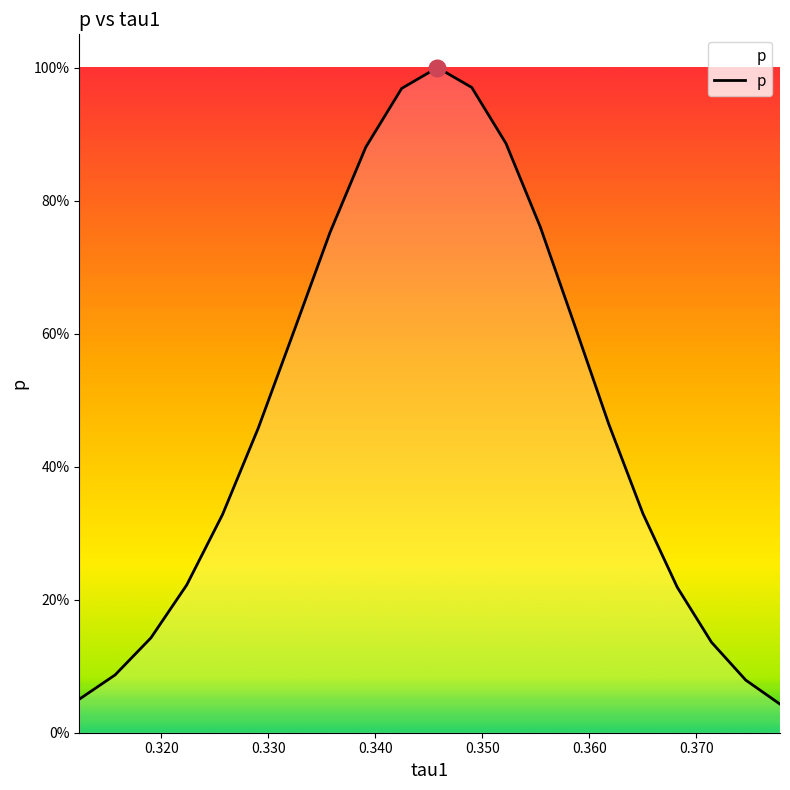

True or false: there are more than 1 points higher than both neighbors.

False